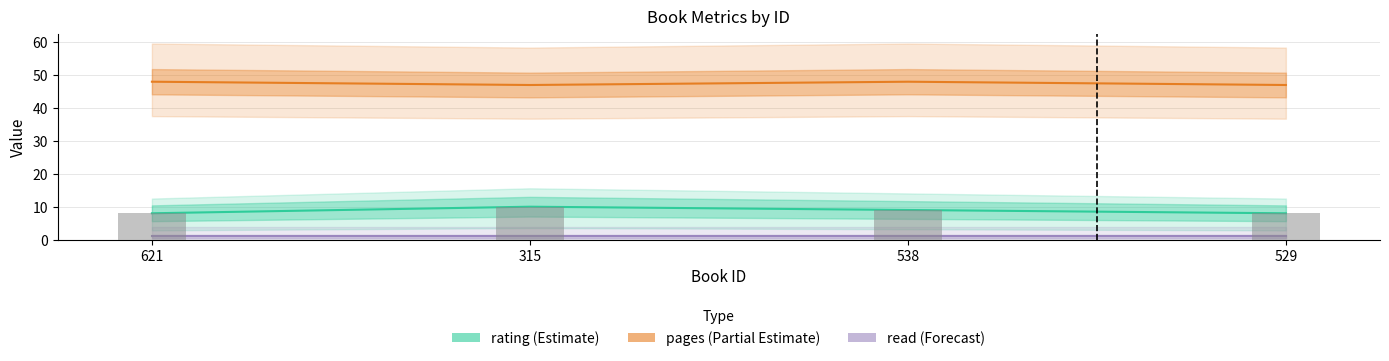

Which category has the lowest value across all series?

621